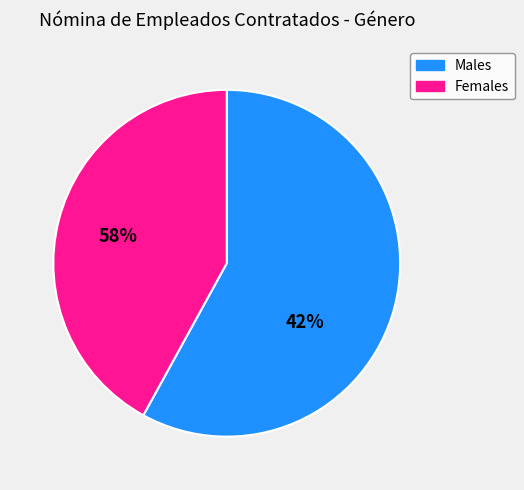

Rank the categories by value from highest to lowest.

Males, Females